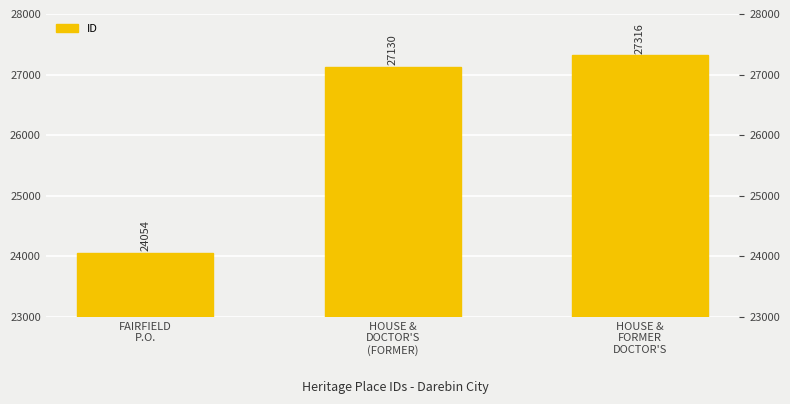

What is the difference between the maximum and minimum values?

3262